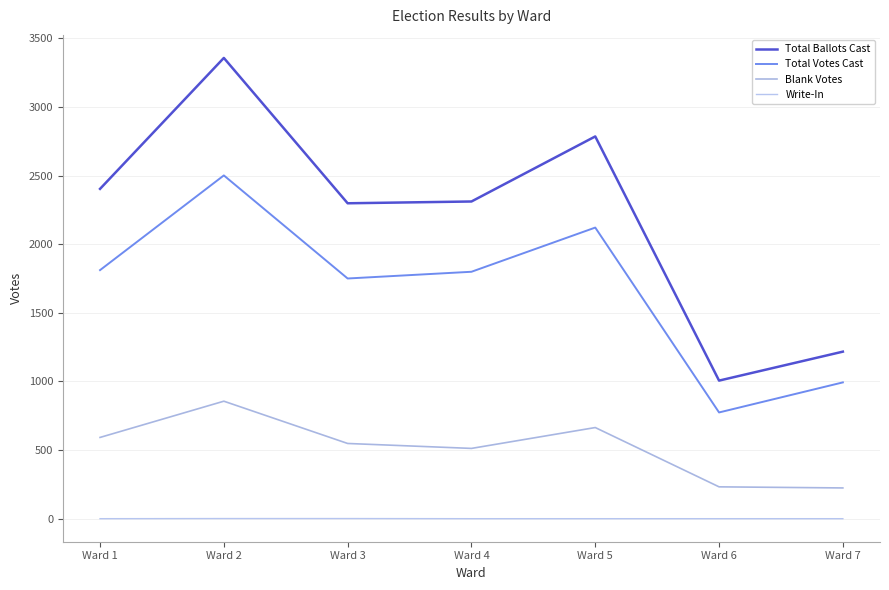

Rank the categories by Blank Votes value from highest to lowest.

Ward 2, Ward 5, Ward 1, Ward 3, Ward 4, Ward 6, Ward 7